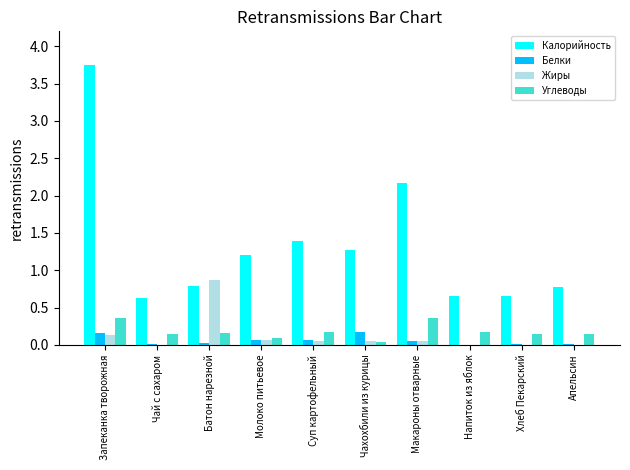

The value of Жиры at Молоко питьевое is 0.1. True or false?

True